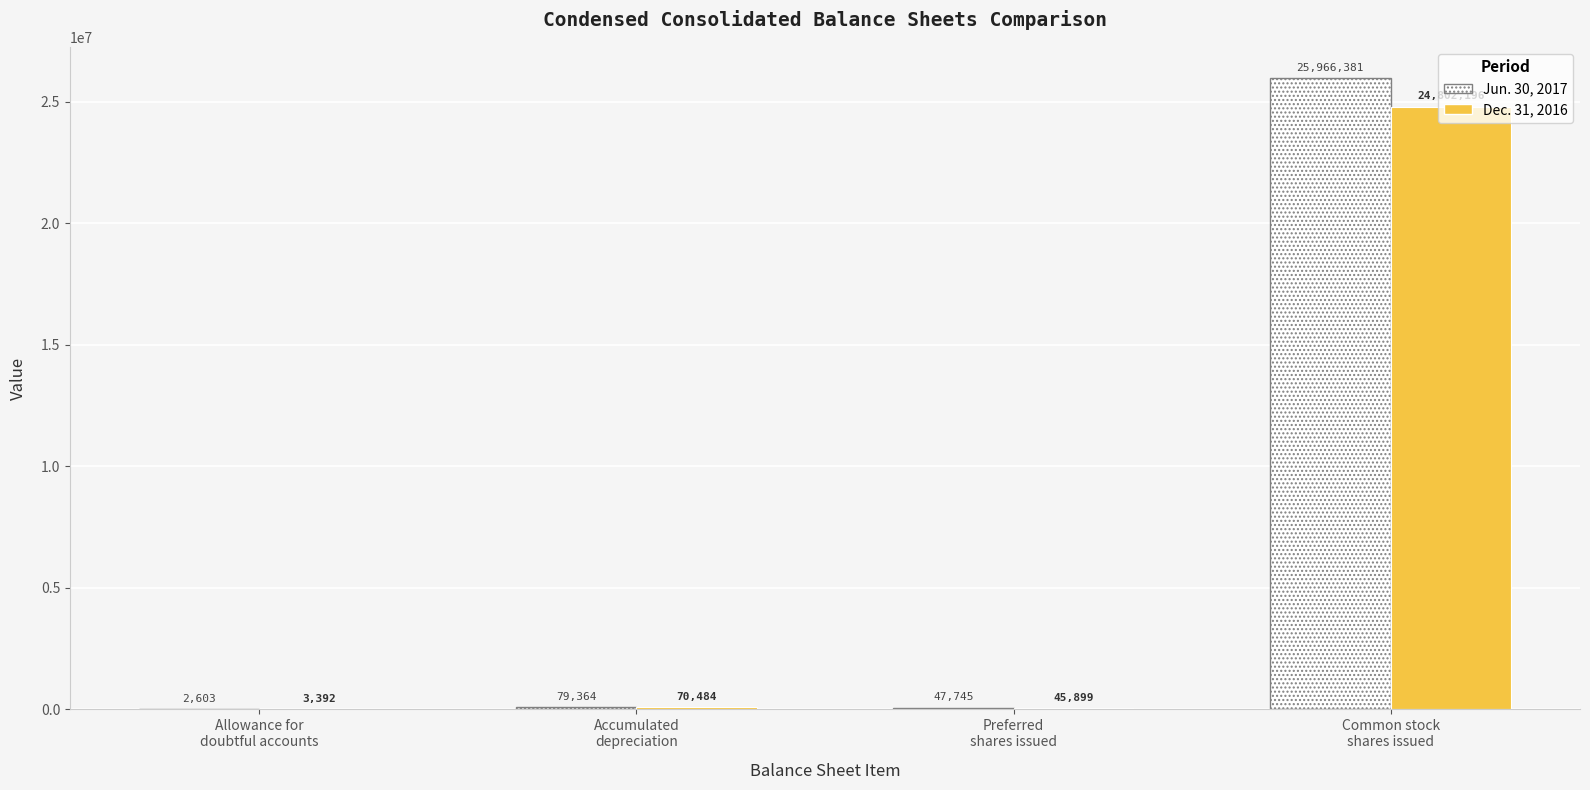

The Jun. 30, 2017 series shows 79364 at Accumulated
depreciation. True or false?

True